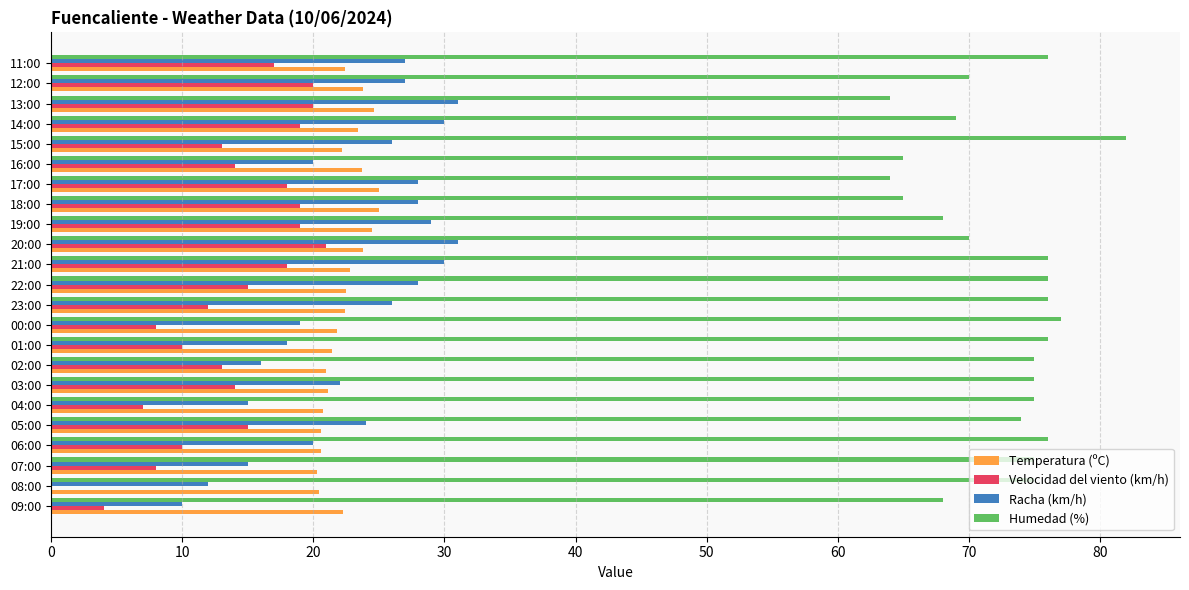

Between 00:00 and 11:00, which series saw the biggest shift?

Velocidad del viento (km/h)